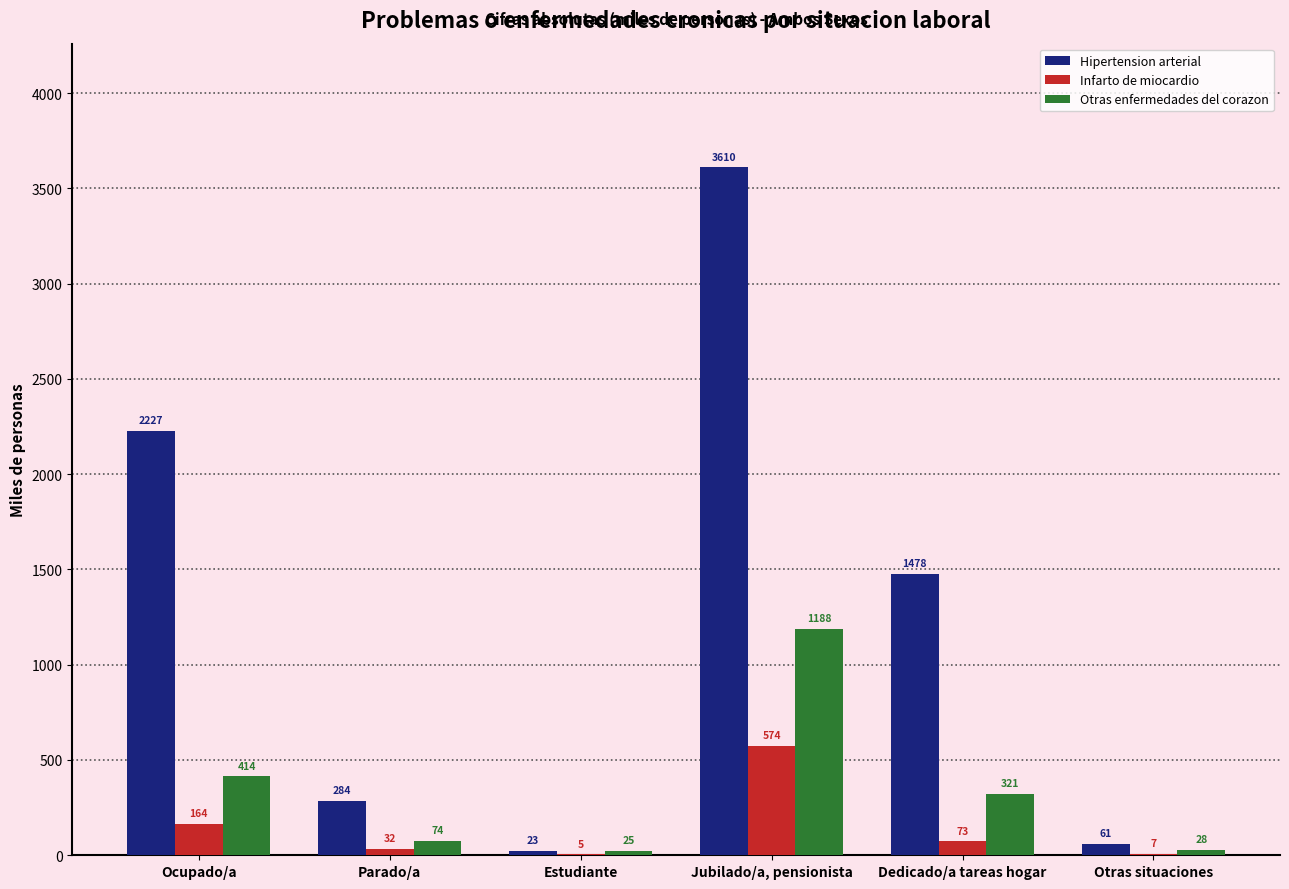

What is the maximum value shown in the chart?

3610.1